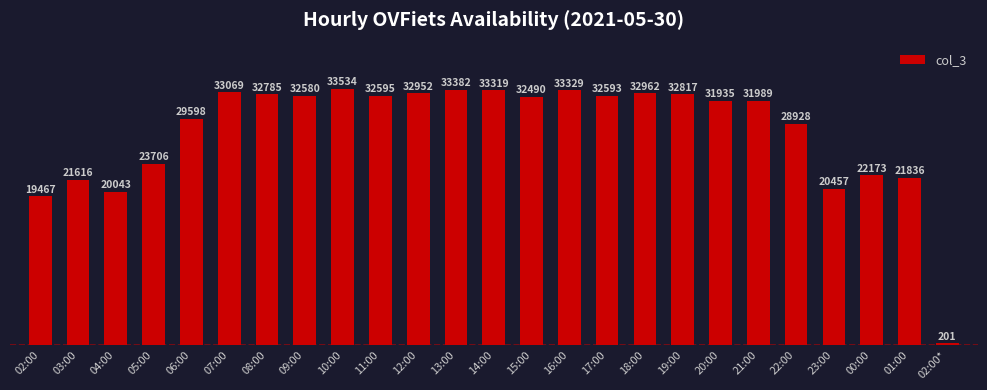

What is the label of the 12th bar from the left?

13:00